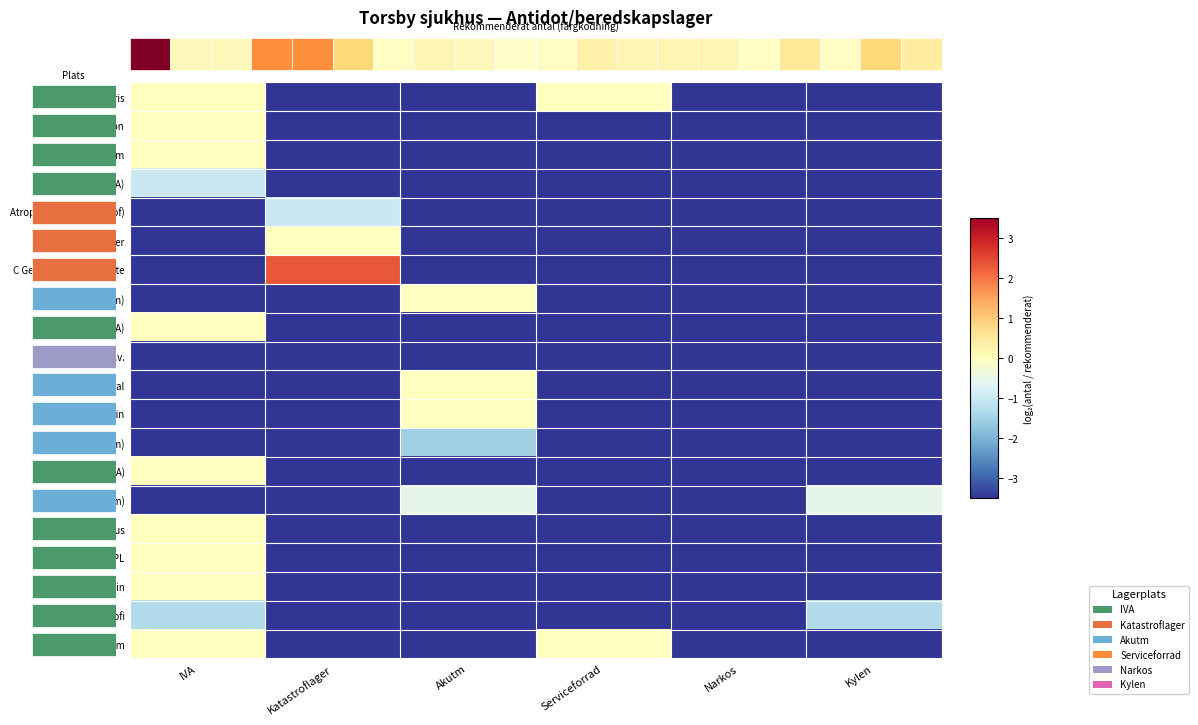

What is the minimum value shown in the chart?

-6.6